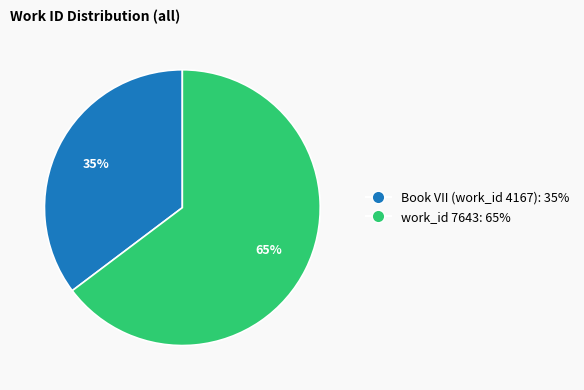

Is there any slice that represents more than half of the pie?

Yes